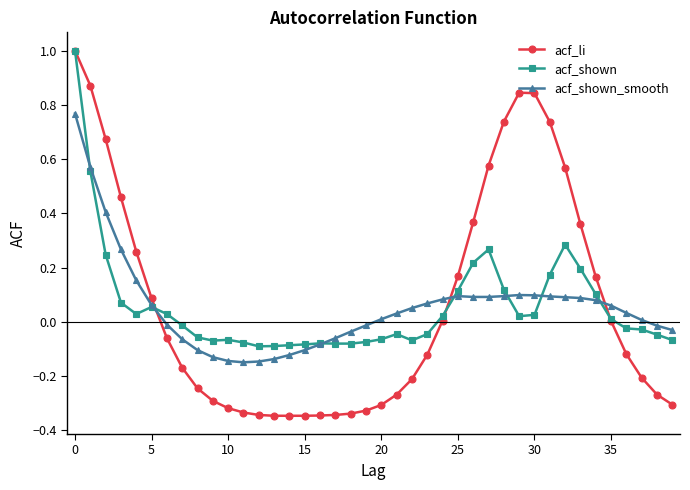

Which series has the largest total across all categories?

acf_li